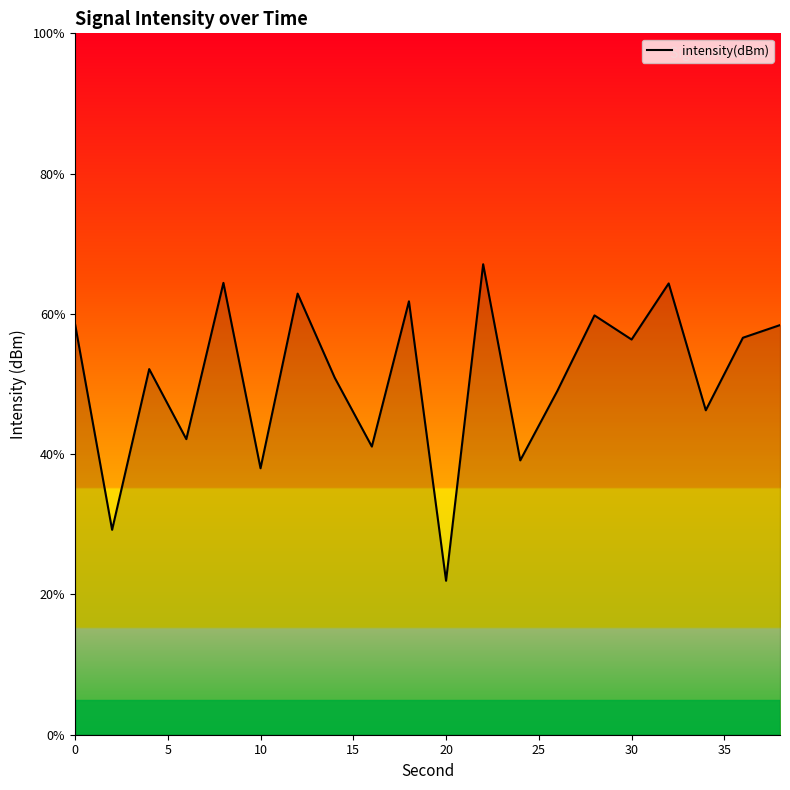

What is the difference between the second highest and minimum values?

42.5